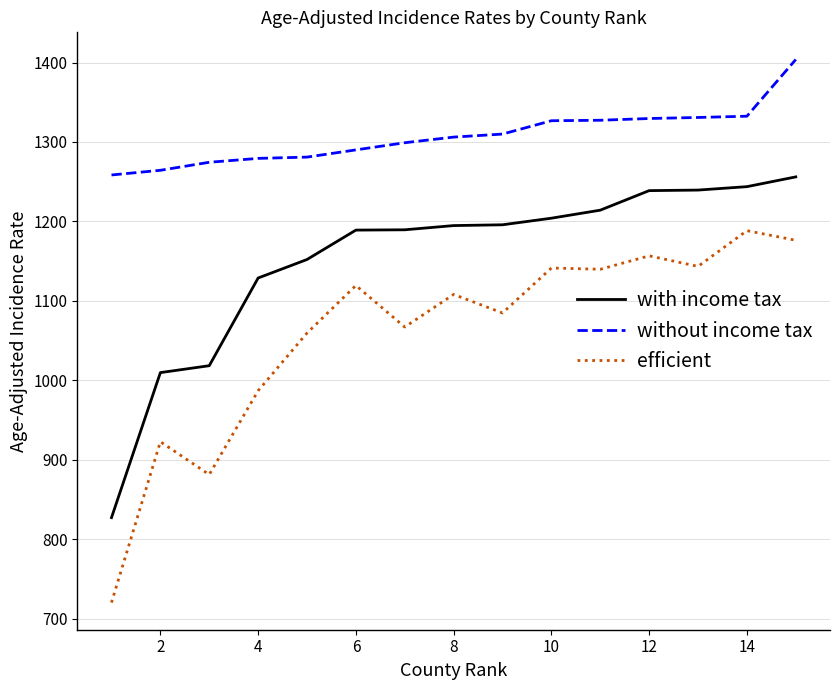

True or false: efficient and without income tax intersect in this chart.

False